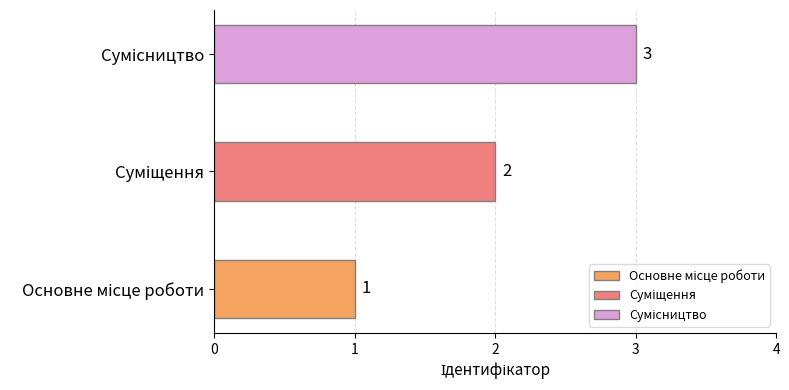

List the labels in order of value, largest first.

Сумісництво, Суміщення, Основне місце роботи